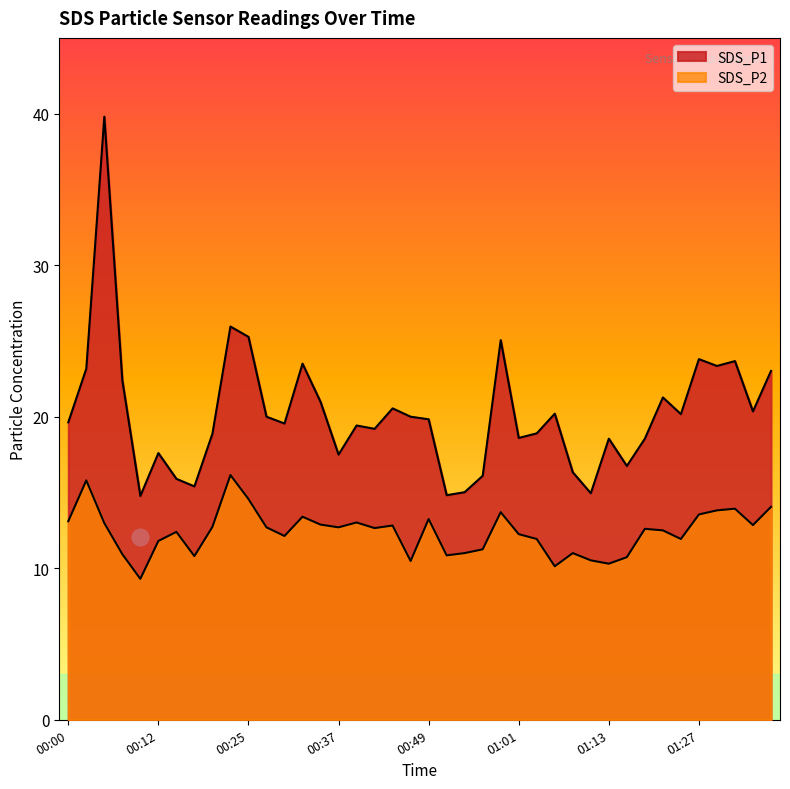

Reading left to right, what are all the values shown in this chart?

SDS_P1: 19.6	23.2	39.8	22.4	14.8	17.6	15.9	15.4	18.9	25.9	25.3	20.0	19.6	23.5	21.0	17.5	19.4	19.2	20.6	20.0	19.8	14.8	15.0	16.1	25.1	18.6	18.9	20.2	16.3	14.9	18.6	16.8	18.6	21.3	20.2	23.8	23.4	23.7	20.4	23.0
SDS_P2: 13.1	15.8	13.0	10.9	9.3	11.8	12.4	10.8	12.7	16.1	14.6	12.7	12.1	13.4	12.9	12.7	13.0	12.7	12.8	10.5	13.2	10.8	11.0	11.2	13.7	12.2	11.9	10.1	11.0	10.5	10.3	10.7	12.6	12.5	11.9	13.6	13.8	13.9	12.8	14.1